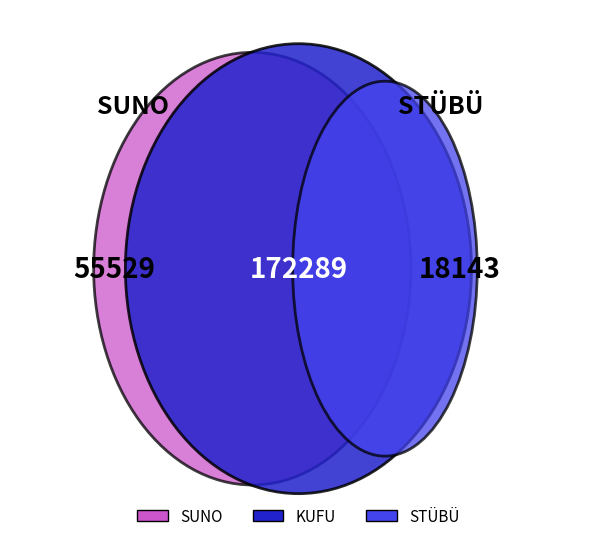

Is it true that KUFU is 18% of the pie?

True